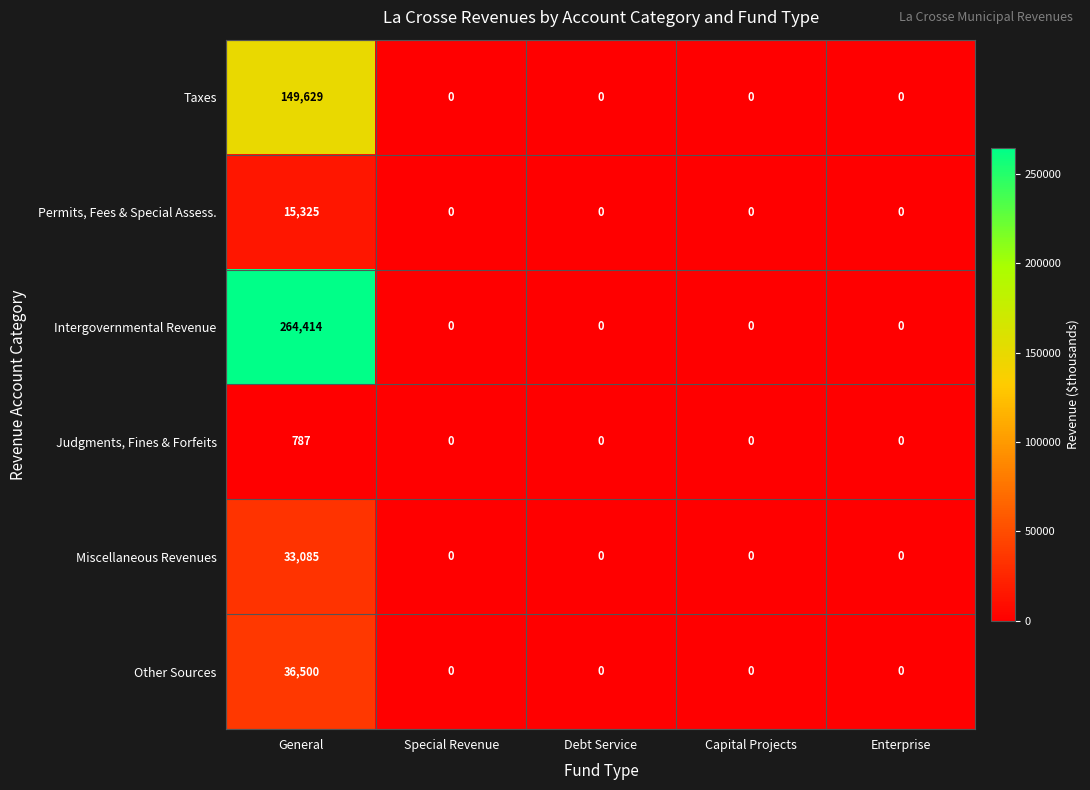

The value of Taxes at Enterprise is 90051. True or false?

False